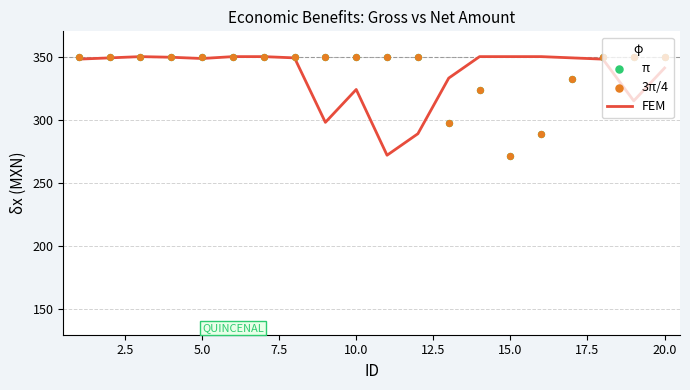

What is the minimum value for FEM?

272.0